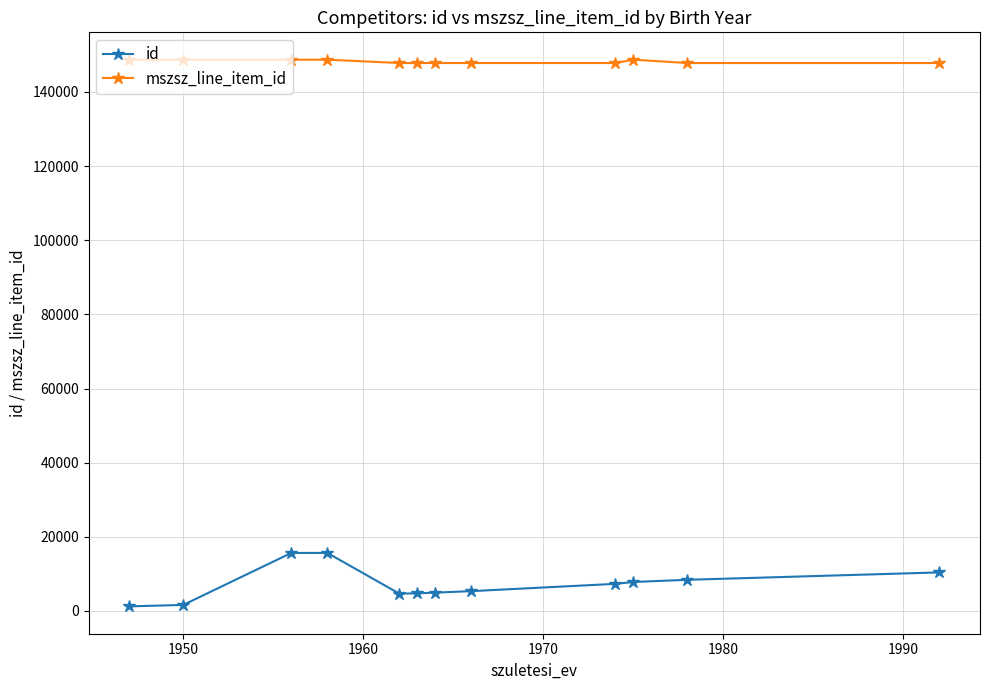

True or false: id and mszsz_line_item_id intersect in this chart.

False